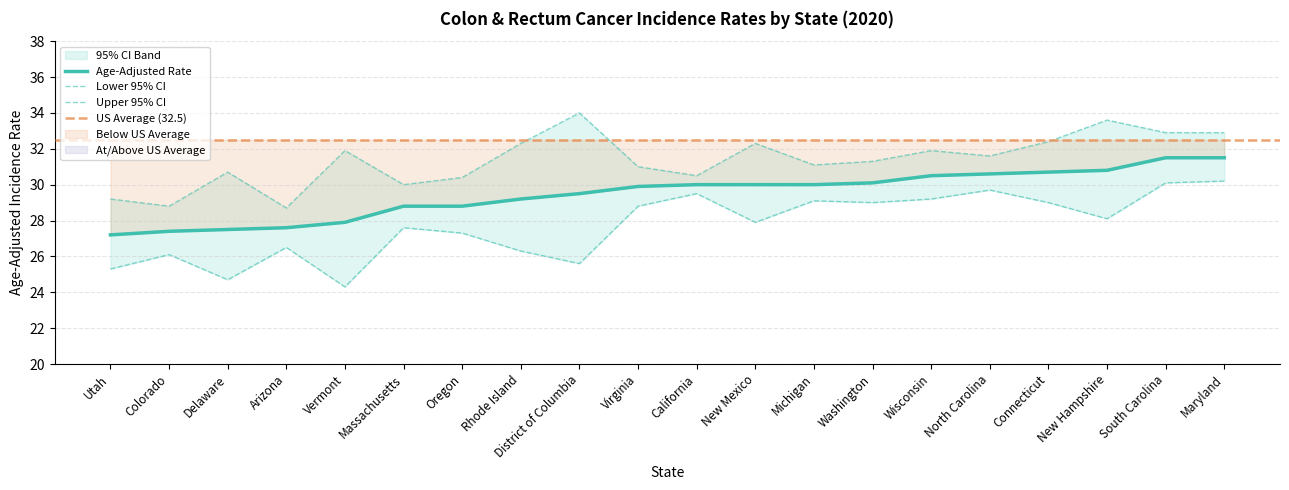

What is the greatest value displayed?

34.0